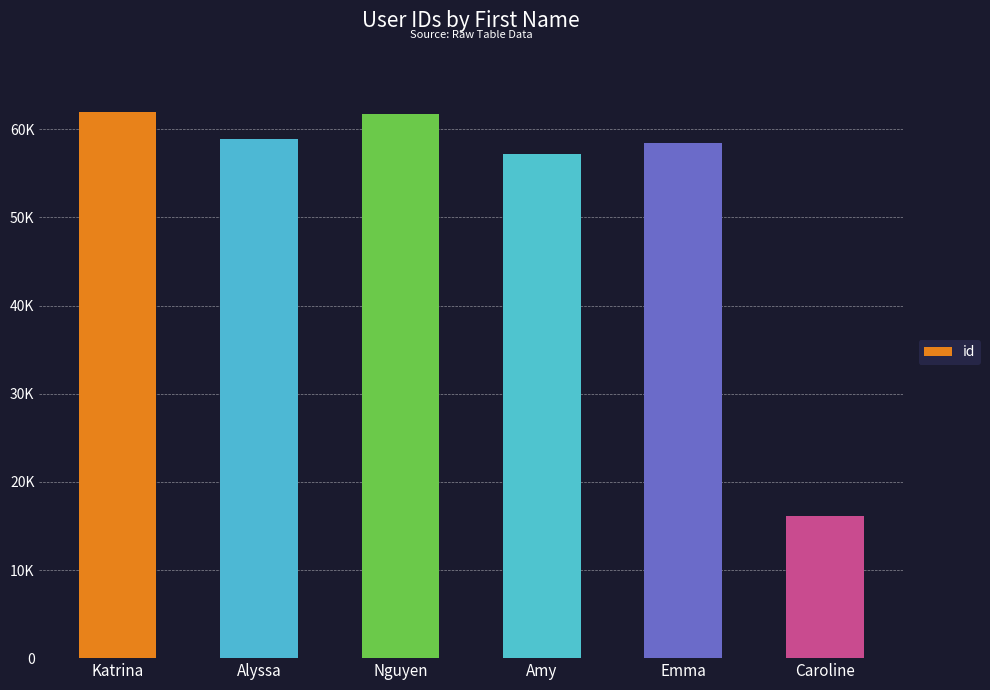

What is the label of the 4th bar from the right?

Nguyen